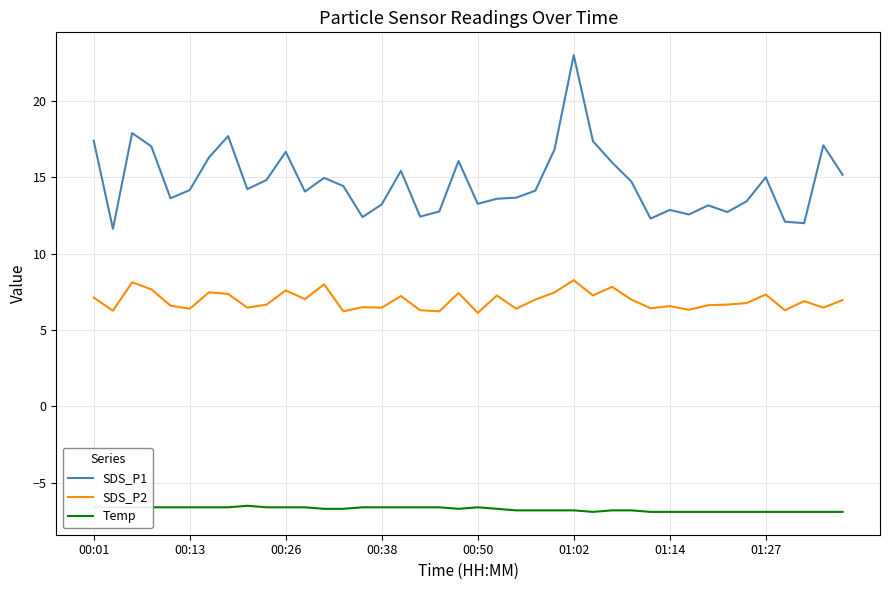

Which series has the largest total across all categories?

SDS_P1